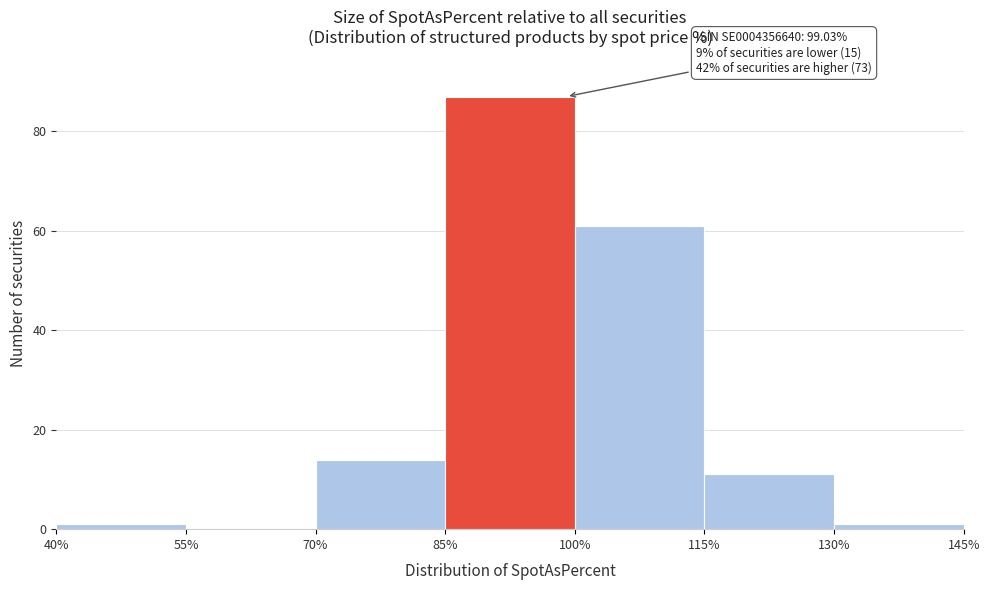

Over which range of the x-axis is the bar tallest?

85% to 100%